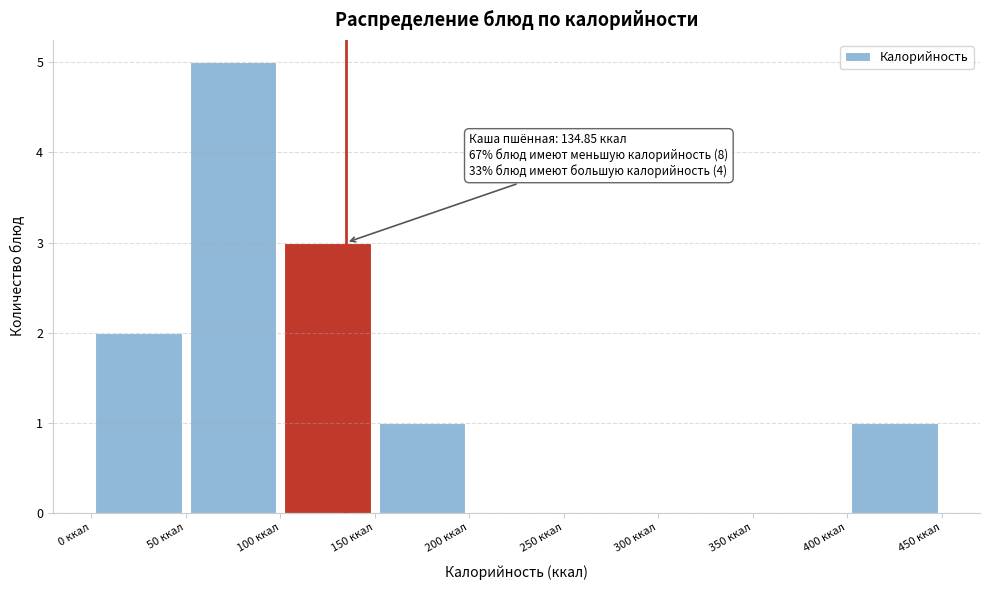

Which range on the x-axis has the tallest bar?

50 to 100